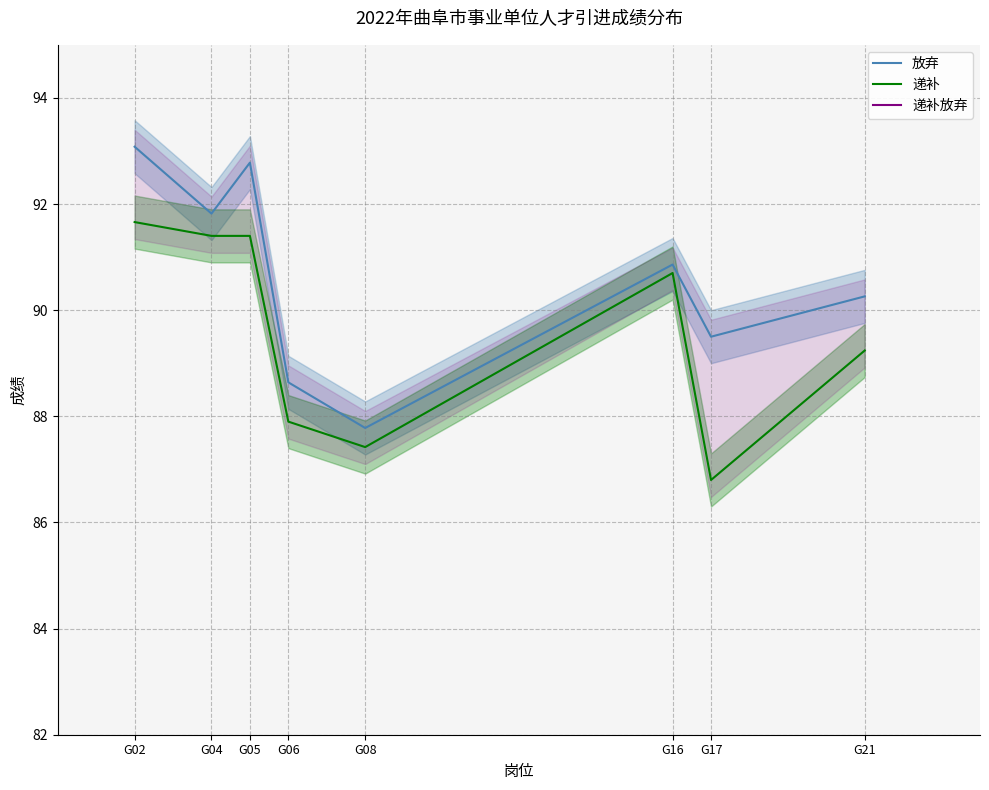

How many data points in 放弃 are less than 90?

3